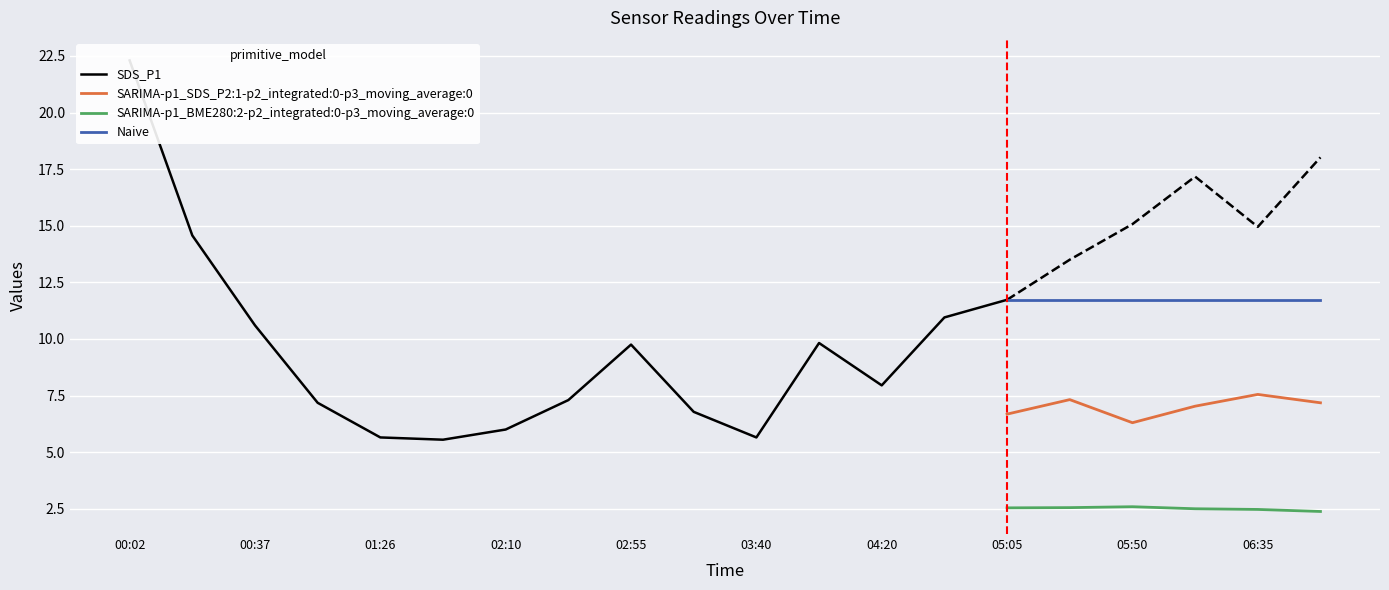

What is the difference between the BME280_temperature values at 06:35 and 07:00?

0.1